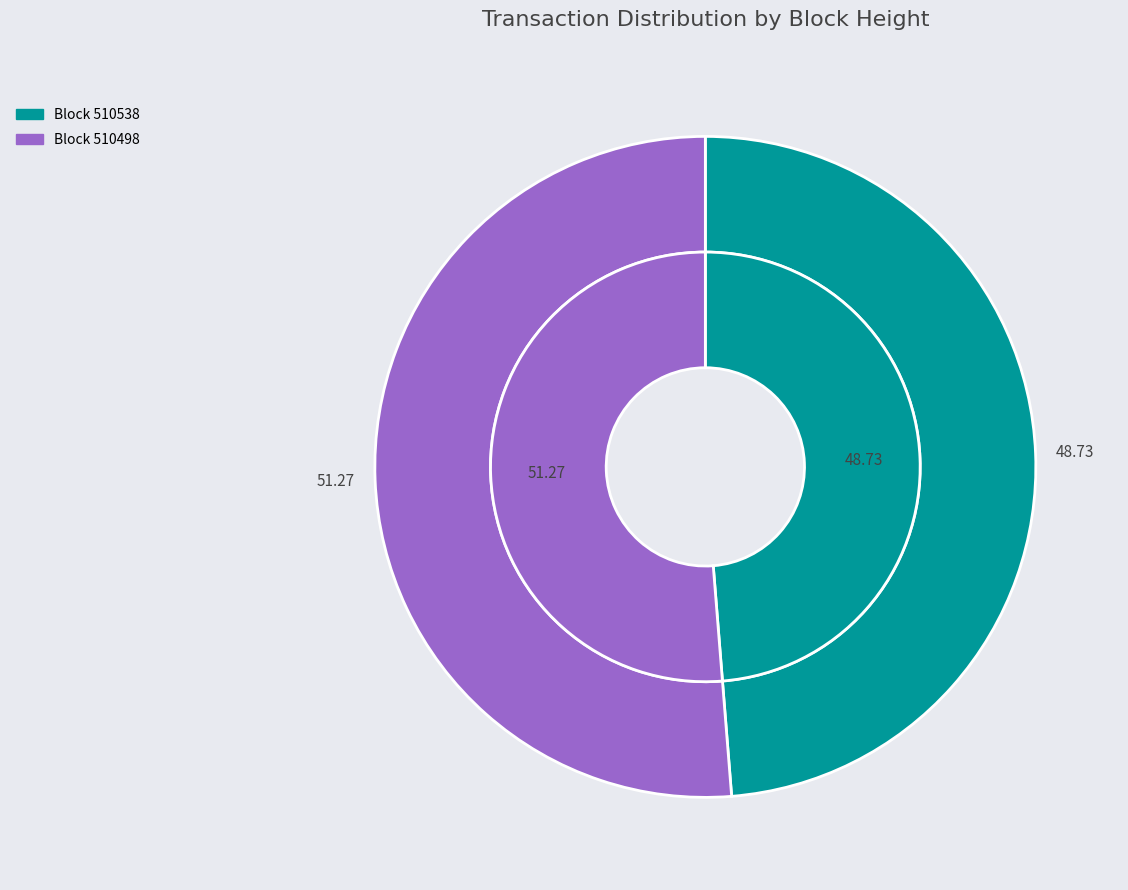

To the nearest percent, what portion does 510498 represent?

51%